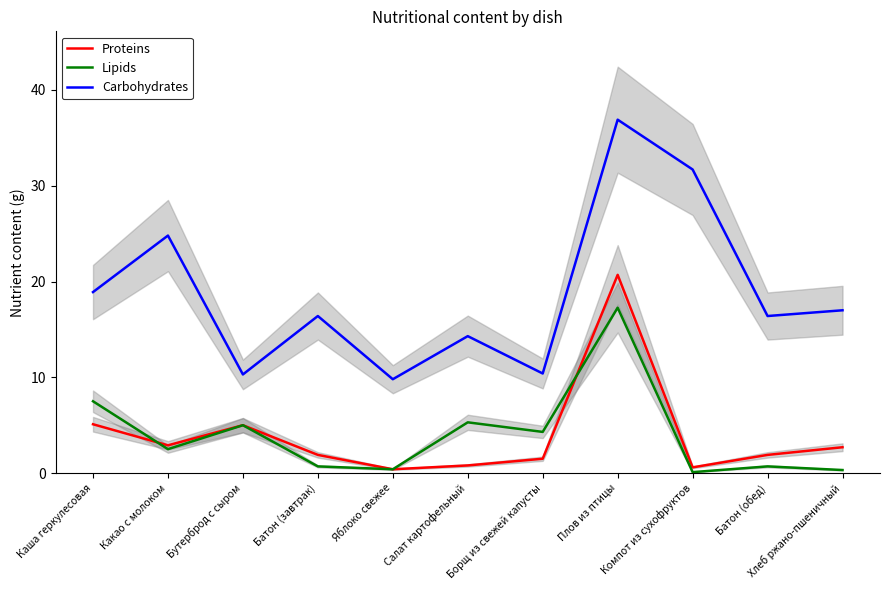

Read the Proteins value at Какао с молоком.

2.9